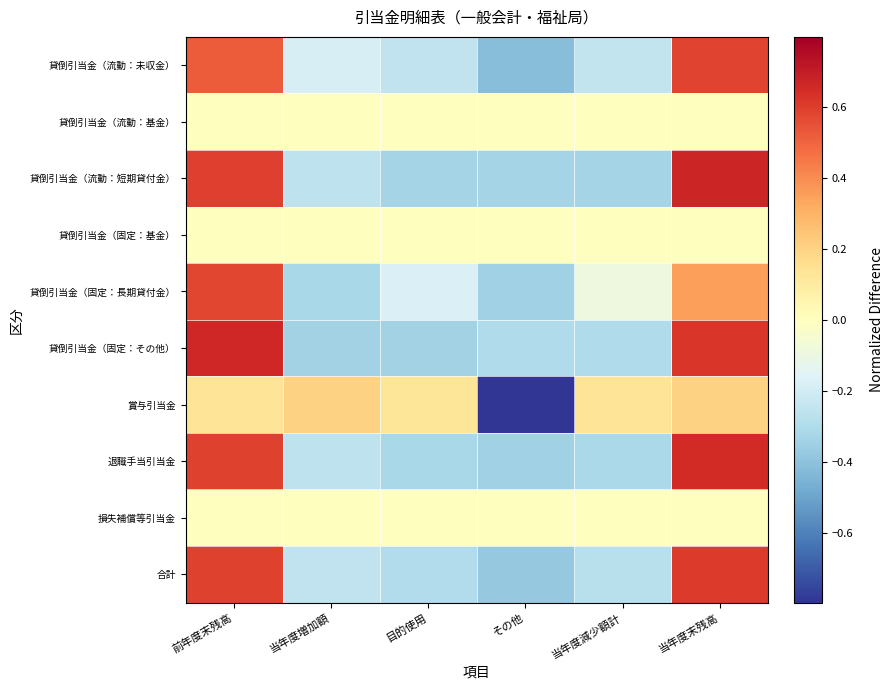

Reading left to right, what are all the values shown in this chart?

貸倒引当金（流動：未収金）: 前年度末残高=0.5	当年度増加額=-0.2	目的使用=-0.2	その他=-0.4	当年度減少額計=-0.2	当年度末残高=0.6
貸倒引当金（流動：基金）: 前年度末残高=0.0	当年度増加額=0.0	目的使用=0.0	その他=0.0	当年度減少額計=0.0	当年度末残高=0.0
貸倒引当金（流動：短期貸付金）: 前年度末残高=0.6	当年度増加額=-0.3	目的使用=-0.3	その他=-0.3	当年度減少額計=-0.3	当年度末残高=0.7
貸倒引当金（固定：基金）: 前年度末残高=0.0	当年度増加額=0.0	目的使用=0.0	その他=0.0	当年度減少額計=0.0	当年度末残高=0.0
貸倒引当金（固定：長期貸付金）: 前年度末残高=0.6	当年度増加額=-0.3	目的使用=-0.2	その他=-0.3	当年度減少額計=-0.1	当年度末残高=0.3
貸倒引当金（固定：その他）: 前年度末残高=0.7	当年度増加額=-0.3	目的使用=-0.3	その他=-0.3	当年度減少額計=-0.3	当年度末残高=0.6
賞与引当金: 前年度末残高=0.1	当年度増加額=0.2	目的使用=0.1	その他=-0.8	当年度減少額計=0.1	当年度末残高=0.2
退職手当引当金: 前年度末残高=0.6	当年度増加額=-0.3	目的使用=-0.3	その他=-0.3	当年度減少額計=-0.3	当年度末残高=0.6
損失補償等引当金: 前年度末残高=0.0	当年度増加額=0.0	目的使用=0.0	その他=0.0	当年度減少額計=0.0	当年度末残高=0.0
合計: 前年度末残高=0.6	当年度増加額=-0.3	目的使用=-0.3	その他=-0.4	当年度減少額計=-0.3	当年度末残高=0.6